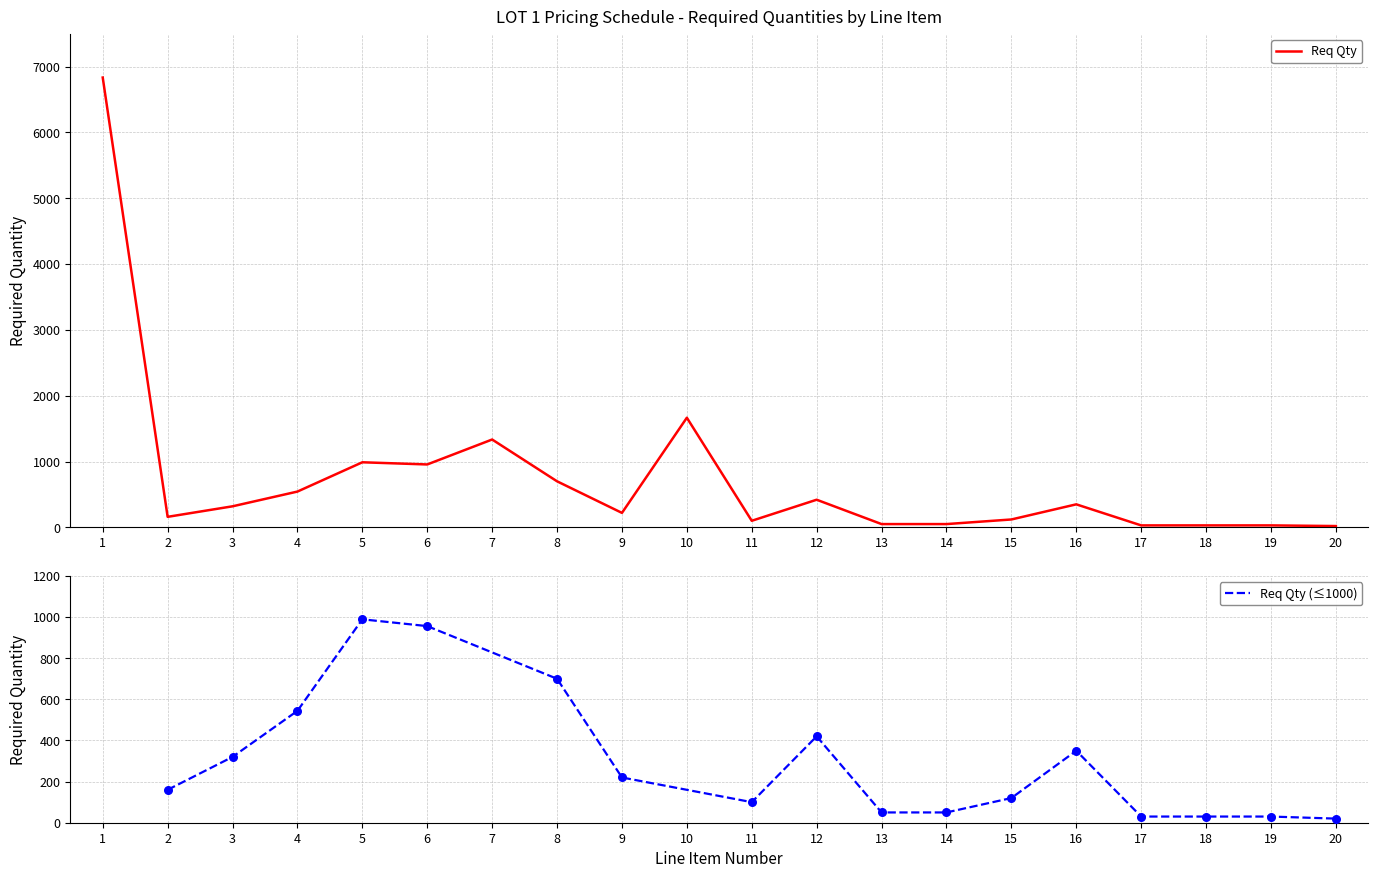

Which has a higher value, 1 or 16?

1